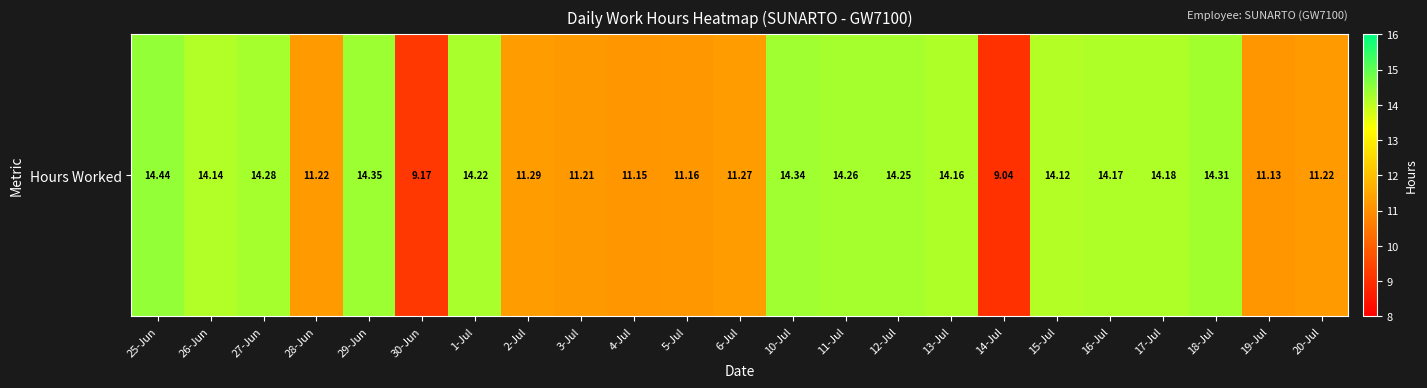

How many values are below 14?

10